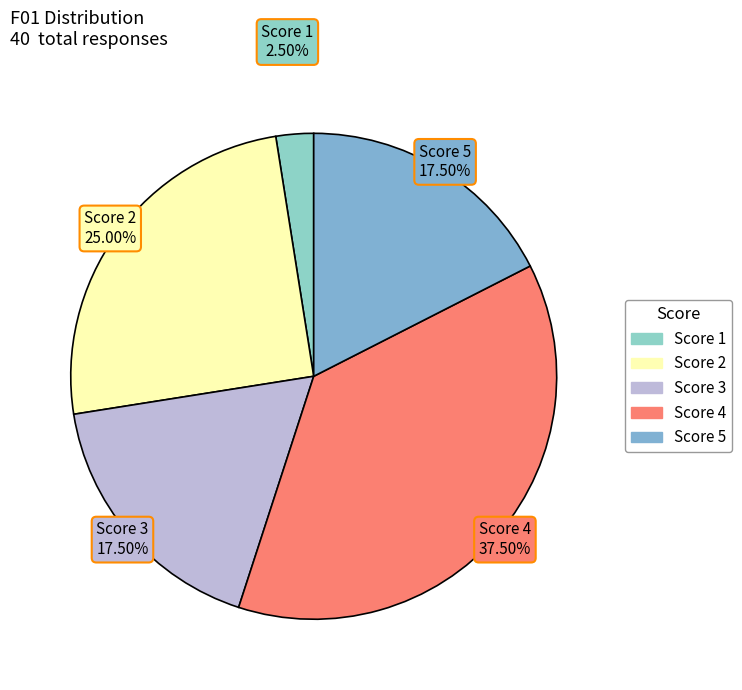

Which slice is the smallest?

Score 1